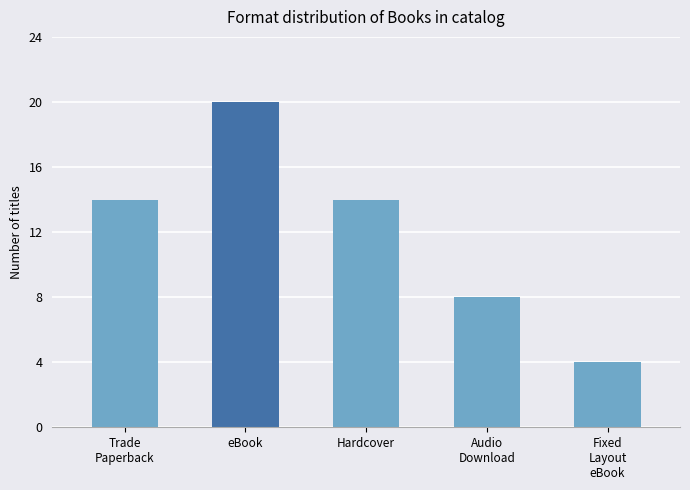

How many categories are shown in the chart?

5